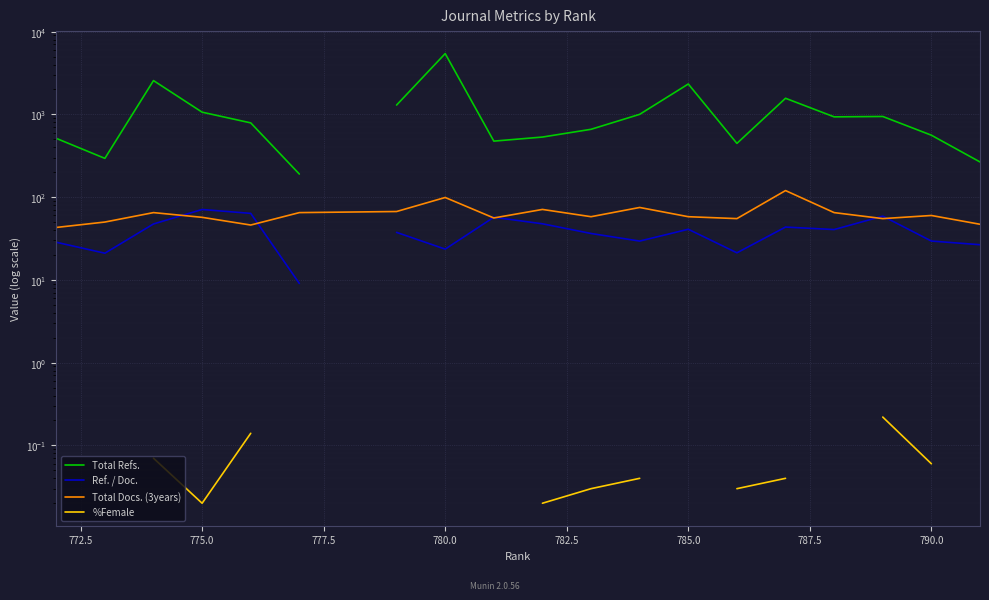

True or false: Total Refs. and Total Docs. (3years) cross at least once.

False